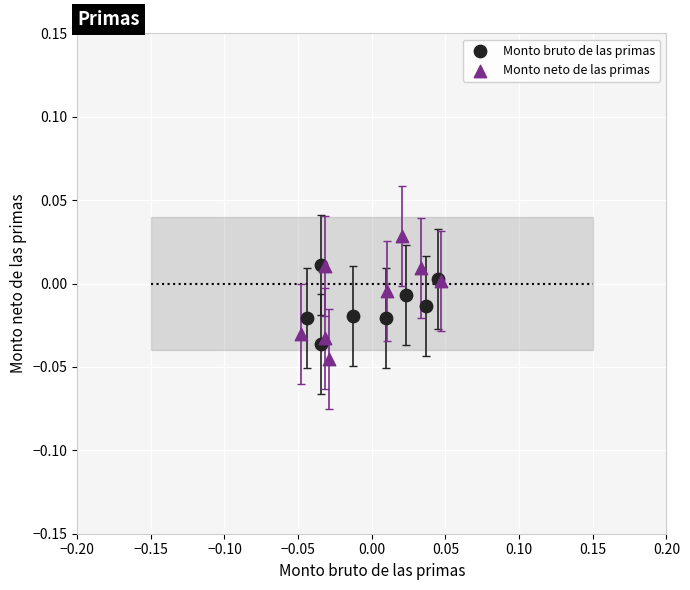

Which series contains the highest Y value?

Monto neto de las primas